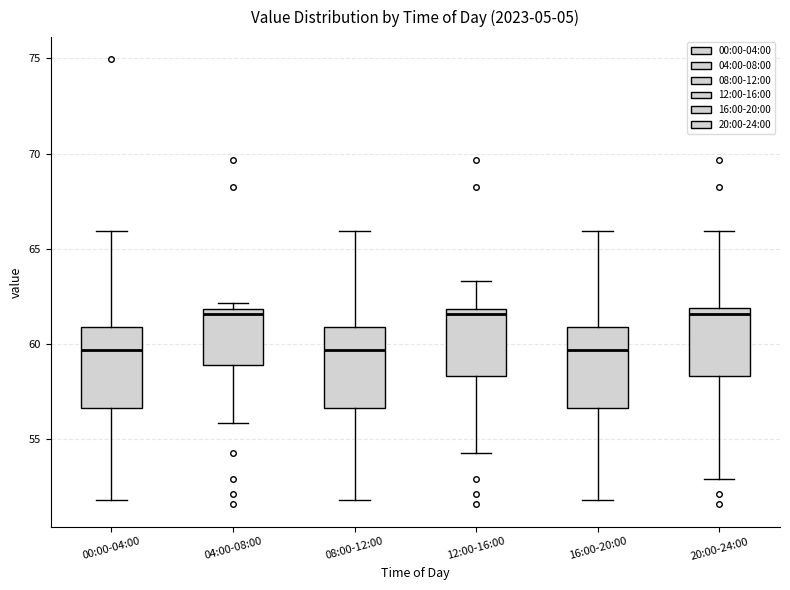

Reading left to right, transcribe this box plot: for each box, give where its median line is, the range the box spans, and where its two whiskers end, as read against the y-axis. The values are not printed on the chart, so give them approximately, as read against the axis.

00:00-04:00: median 59.5, box 56.5 to 61.0, whiskers 52.0 to 66.0
04:00-08:00: median 61.5, box 59.0 to 62.0, whiskers 56.0 to 62.0 (just above the box's upper edge)
08:00-12:00: median 59.5, box 56.5 to 61.0, whiskers 52.0 to 66.0
12:00-16:00: median 61.5, box 58.5 to 62.0, whiskers 54.5 to 63.5
16:00-20:00: median 59.5, box 56.5 to 61.0, whiskers 52.0 to 66.0
20:00-24:00: median 61.5, box 58.5 to 62.0, whiskers 53.0 to 66.0